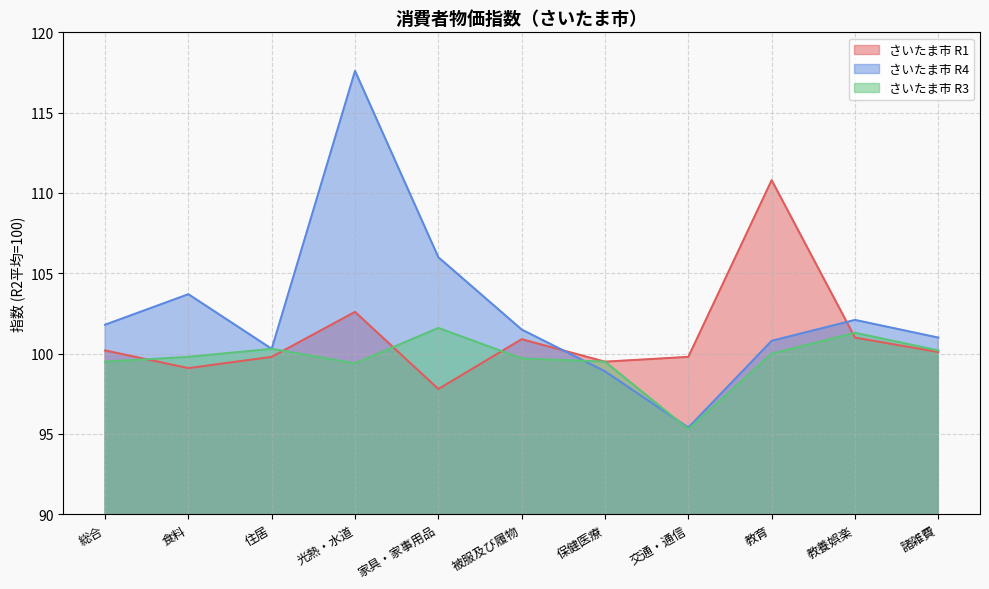

What is the average value of the さいたま市 R1 series?

101.1